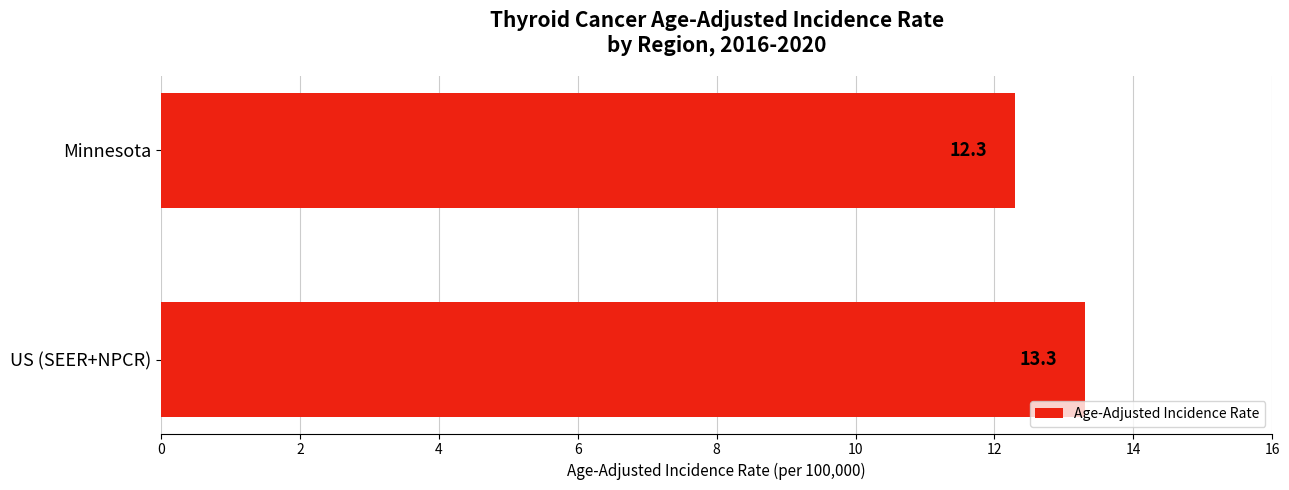

Is it true that the value at US (SEER+NPCR) is 4.7?

False